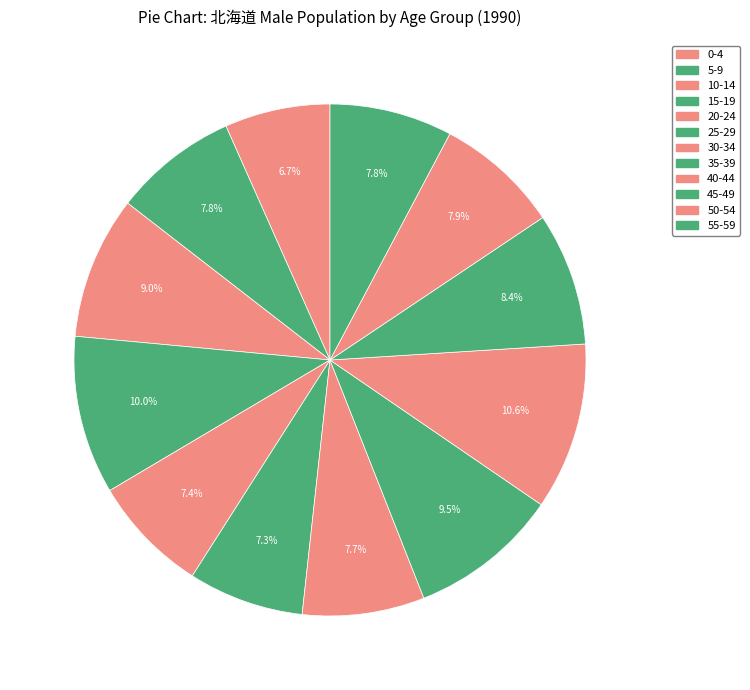

Which has a higher value, 15-19 or 0-4?

15-19